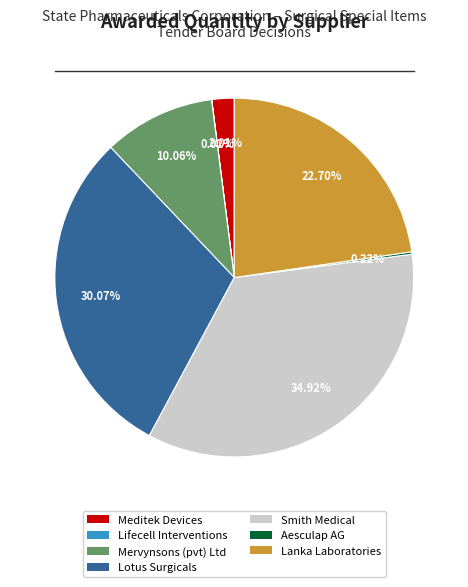

Between Meditek Devices and Lotus Surgicals, which is larger?

Lotus Surgicals